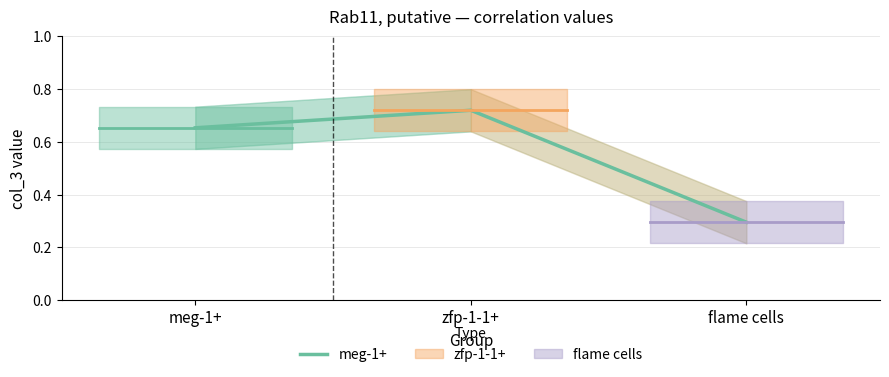

Between zfp-1-1+ and flame cells, which is larger?

zfp-1-1+